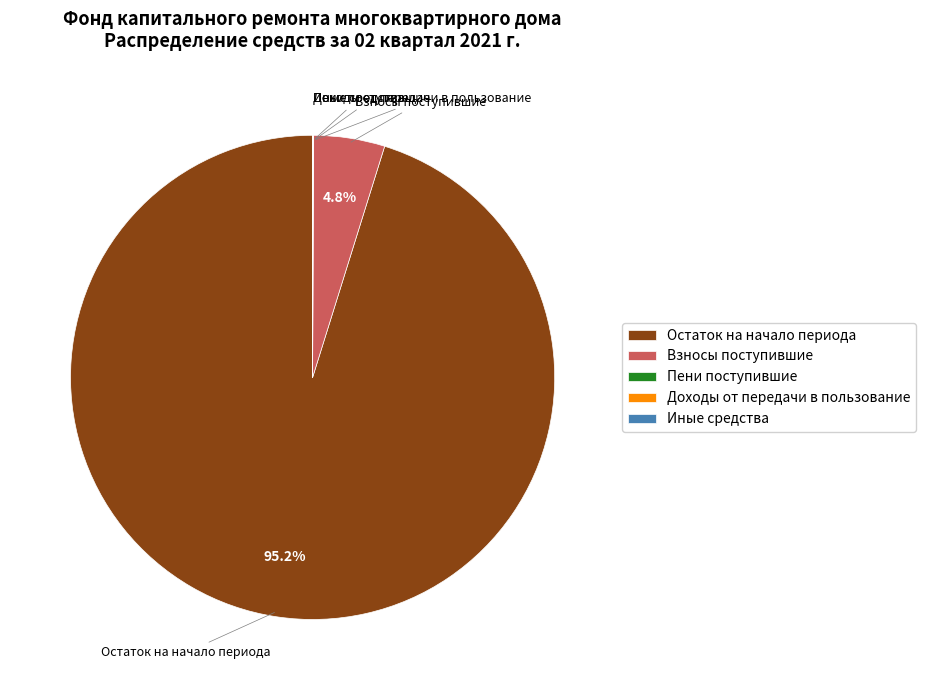

What percentage do Взносы поступившие and Остаток на начало периода together represent?

100.0%